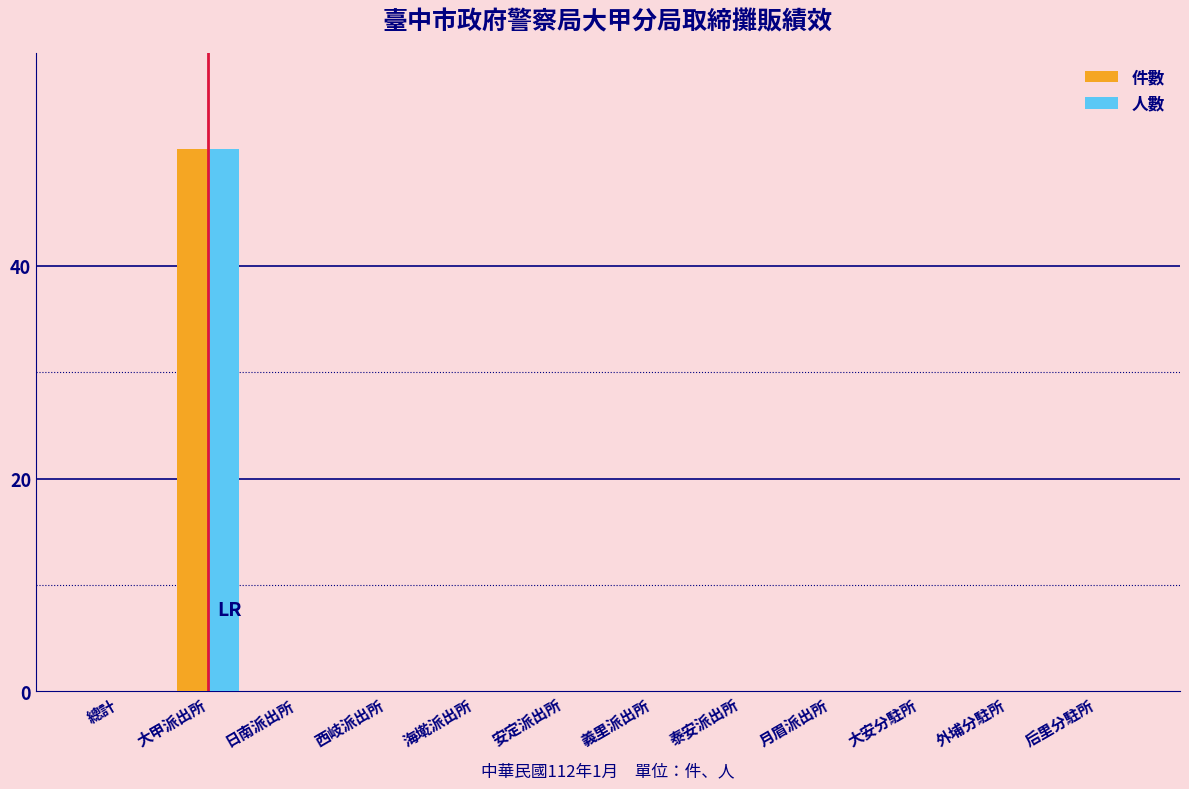

Reading left to right, list all the values displayed in this chart.

件數: 總計=0	大甲派出所=51	日南派出所=0	西岐派出所=0	海墘派出所=0	安定派出所=0	義里派出所=0	泰安派出所=0	月眉派出所=0	大安分駐所=0	外埔分駐所=0	后里分駐所=0
人數: 總計=0	大甲派出所=51	日南派出所=0	西岐派出所=0	海墘派出所=0	安定派出所=0	義里派出所=0	泰安派出所=0	月眉派出所=0	大安分駐所=0	外埔分駐所=0	后里分駐所=0